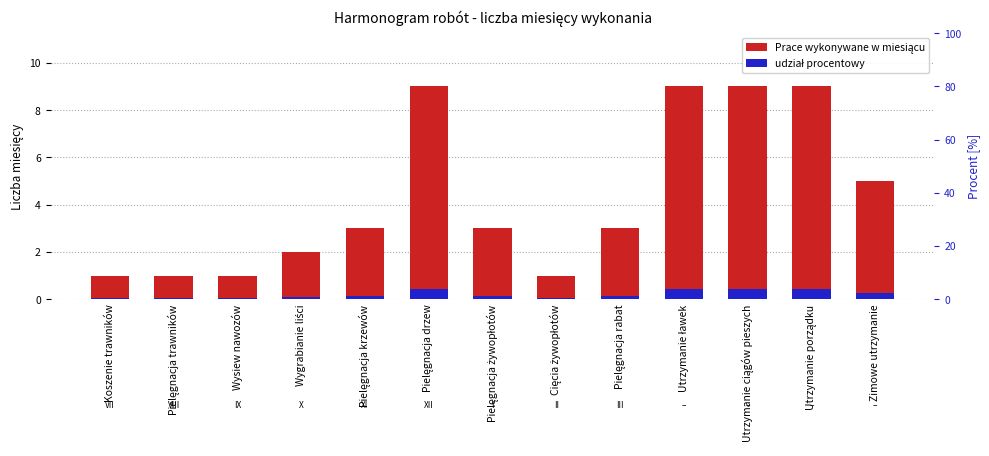

Which series has the largest range (max minus min)?

Prace wykonywane w miesiącu